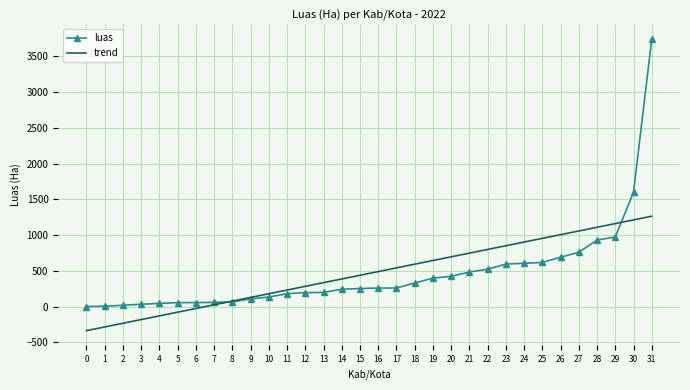

List the series in order of their peak value, highest first.

luas, trend